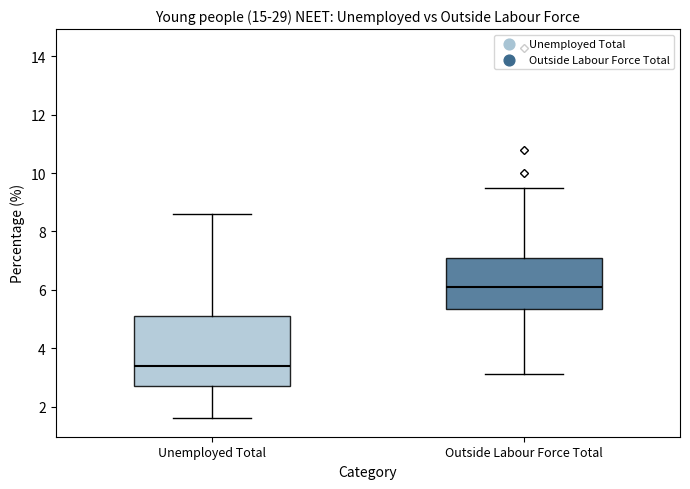

Where does the upper whisker of the box for Outside Labour Force Total end on the y-axis? The values are not printed on the chart, so give them approximately, as read against the axis.

9.6